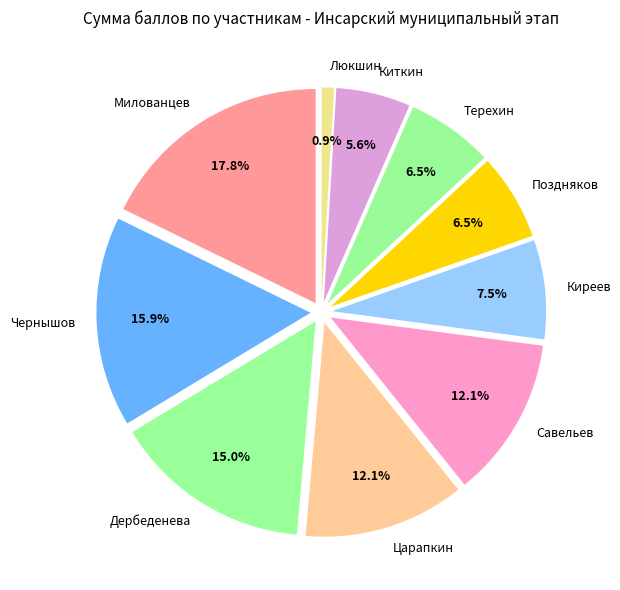

Between Милованцев and Киткин, which is larger?

Милованцев